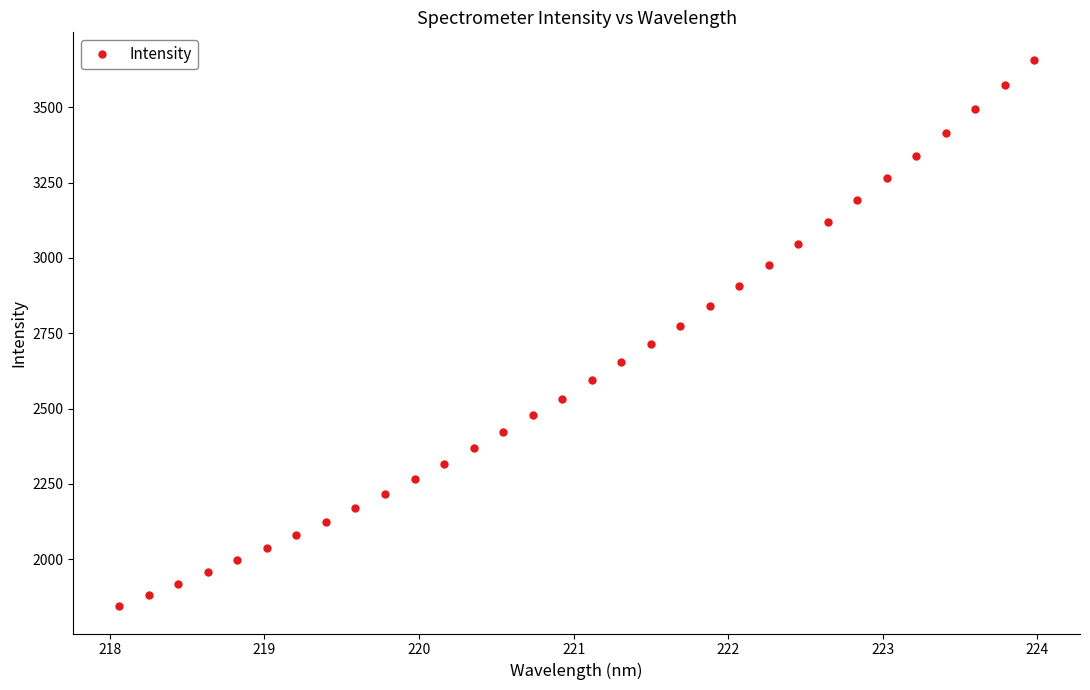

What is the sum of all values?

84160.6